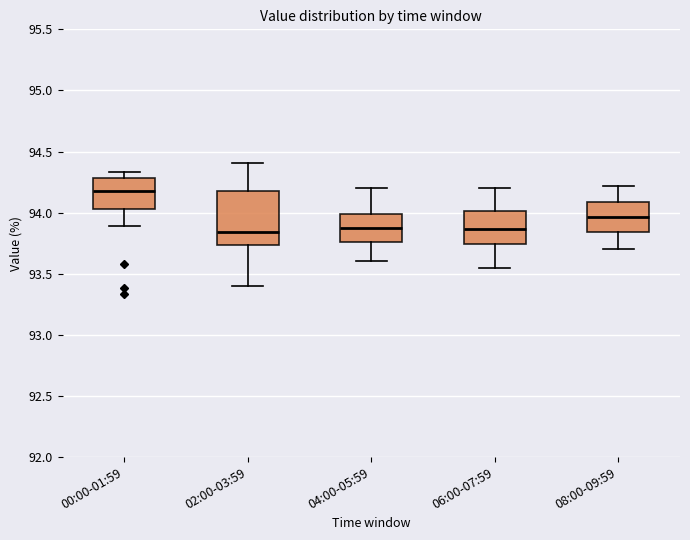

Reading left to right, transcribe this box plot: for each box, give where its median line is, the range the box spans, and where its two whiskers end, as read against the y-axis. The values are not printed on the chart, so give them approximately, as read against the axis.

00:00-01:59: median 94.20, box 94.05 to 94.30, whiskers 93.90 to 94.35
02:00-03:59: median 93.85, box 93.75 to 94.20, whiskers 93.40 to 94.40
04:00-05:59: median 93.90, box 93.75 to 94.00, whiskers 93.60 to 94.20
06:00-07:59: median 93.85, box 93.75 to 94.00, whiskers 93.55 to 94.20
08:00-09:59: median 93.95, box 93.85 to 94.10, whiskers 93.70 to 94.20